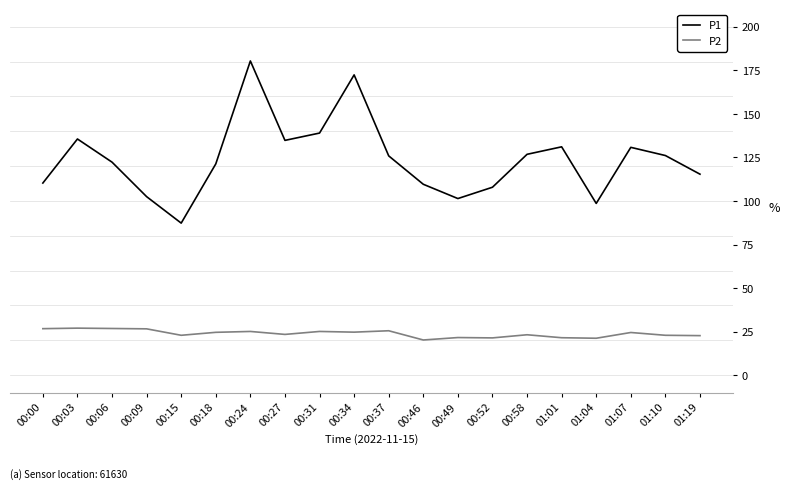

The P2 series shows 38.2 at 00:03. True or false?

False